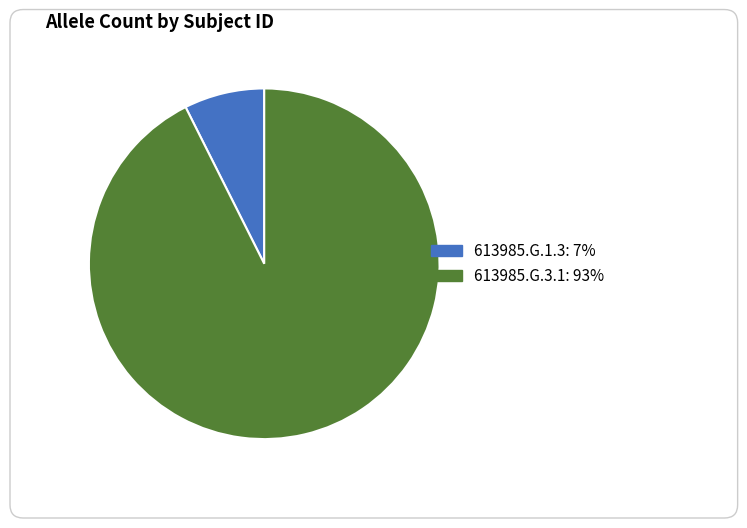

Does any single category account for the majority?

Yes